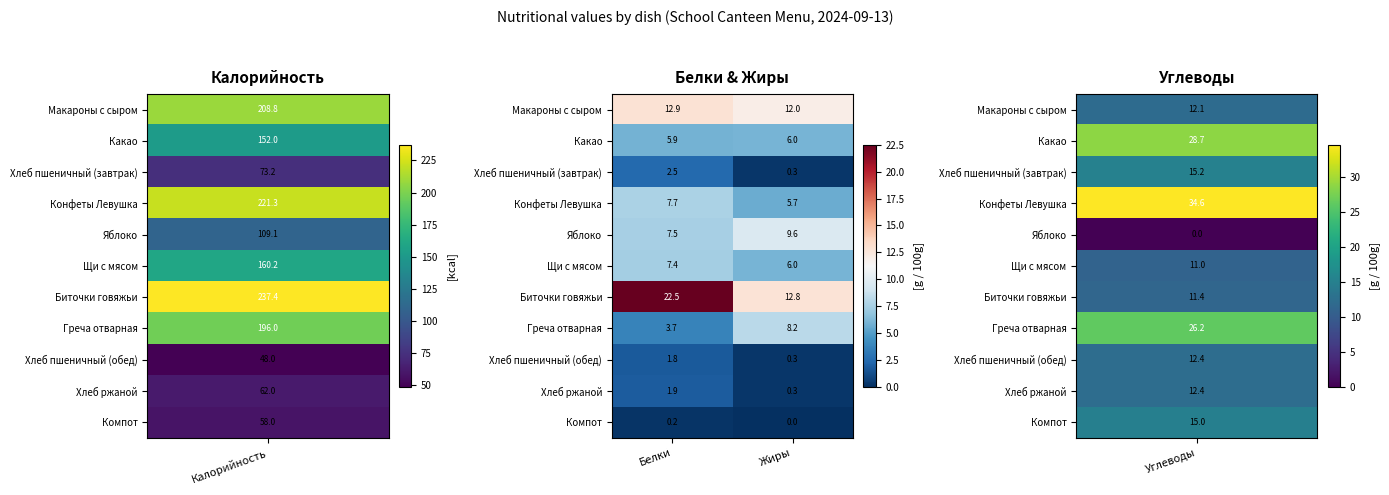

At which label does Греча отварная first exceed 8?

Жиры